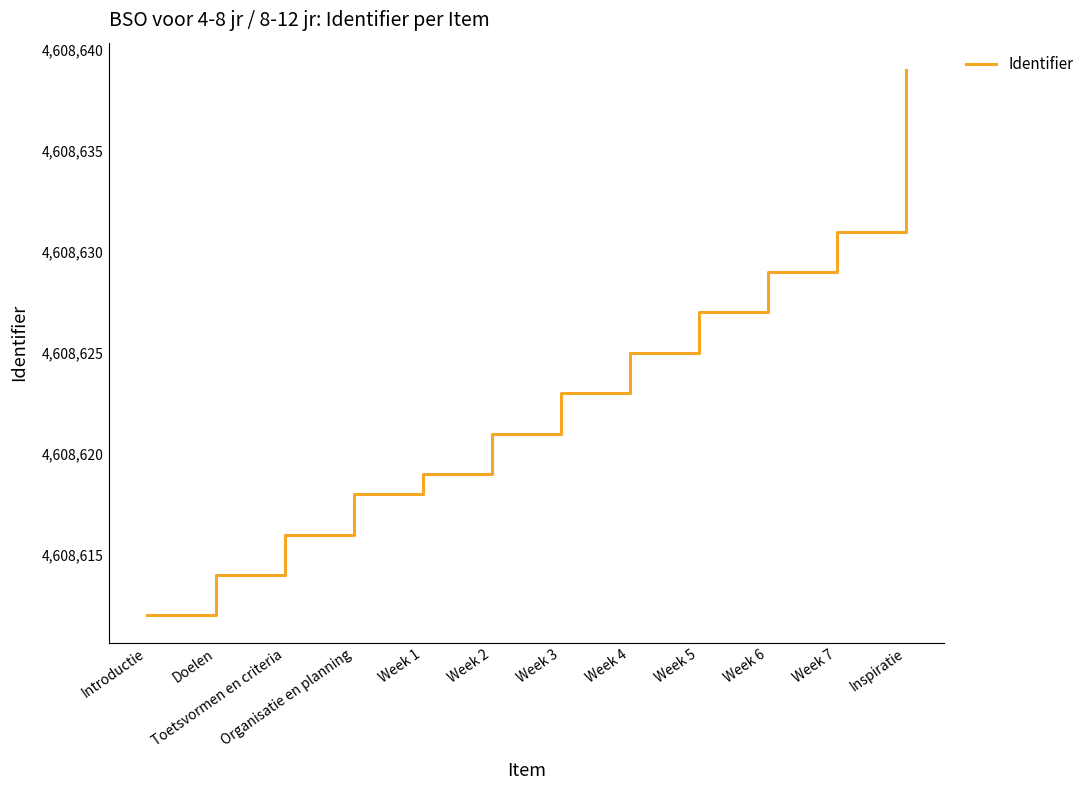

What is the change in value from Introductie to Week 2?

+9